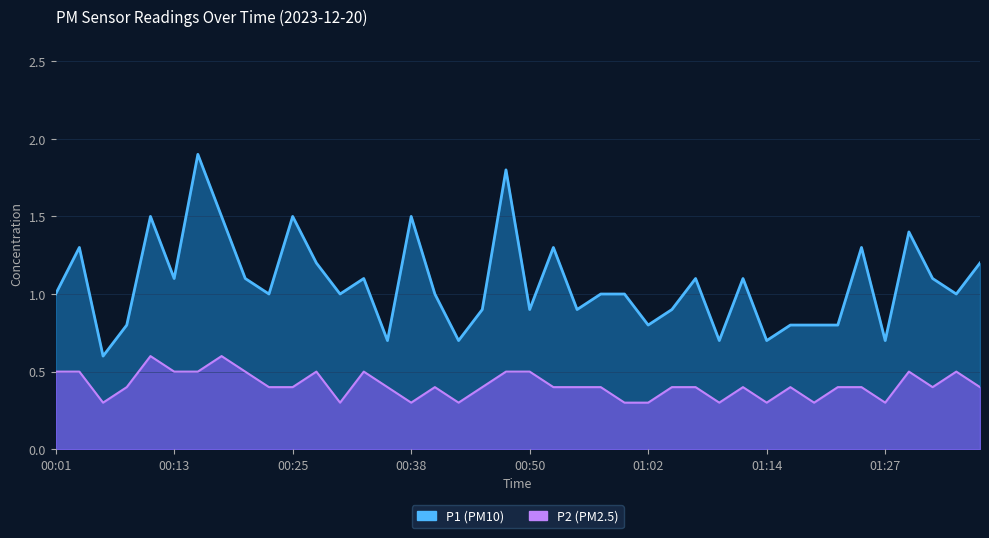

What value does the P2 series have at 01:14?

0.3